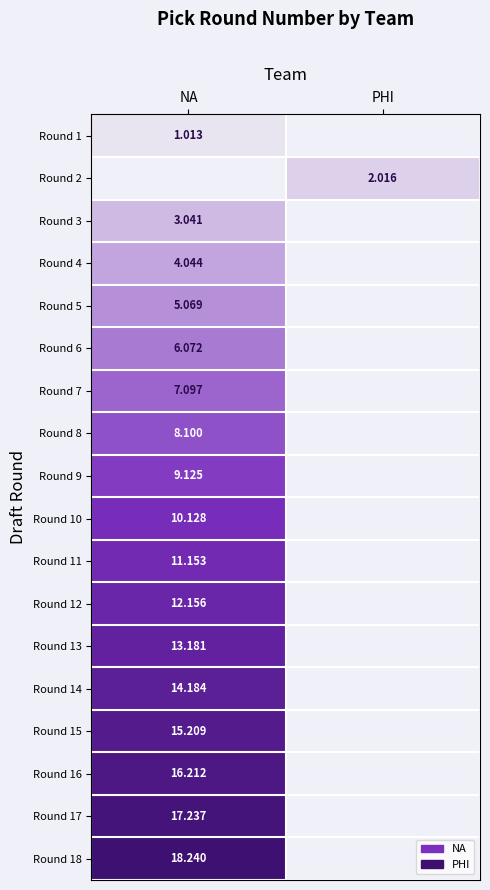

Is the value of Round 5 at NA greater than the value of Round 18 at NA?

No